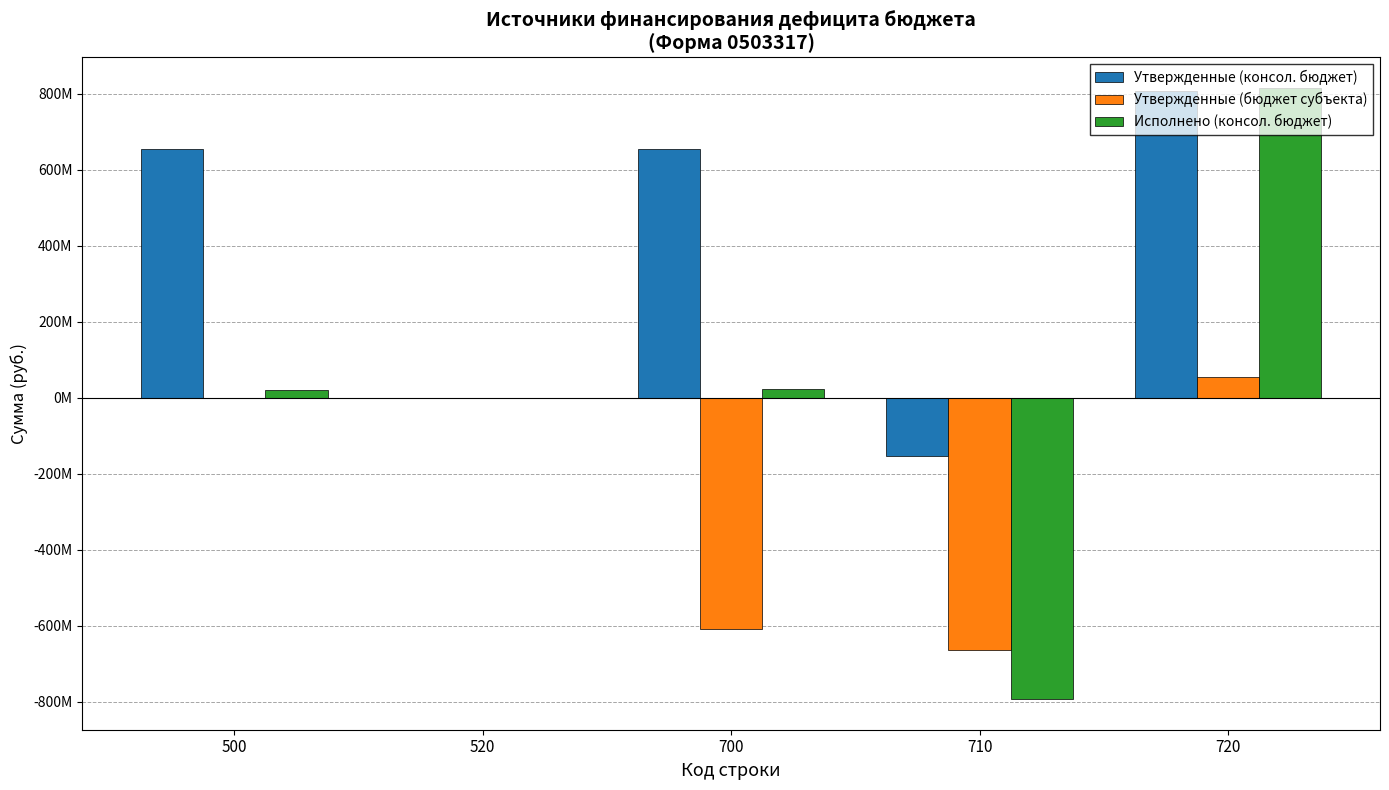

At 520, list the series in order from largest to smallest.

Утвержденные (консол. бюджет), Утвержденные (бюджет субъекта), Исполнено (консол. бюджет)